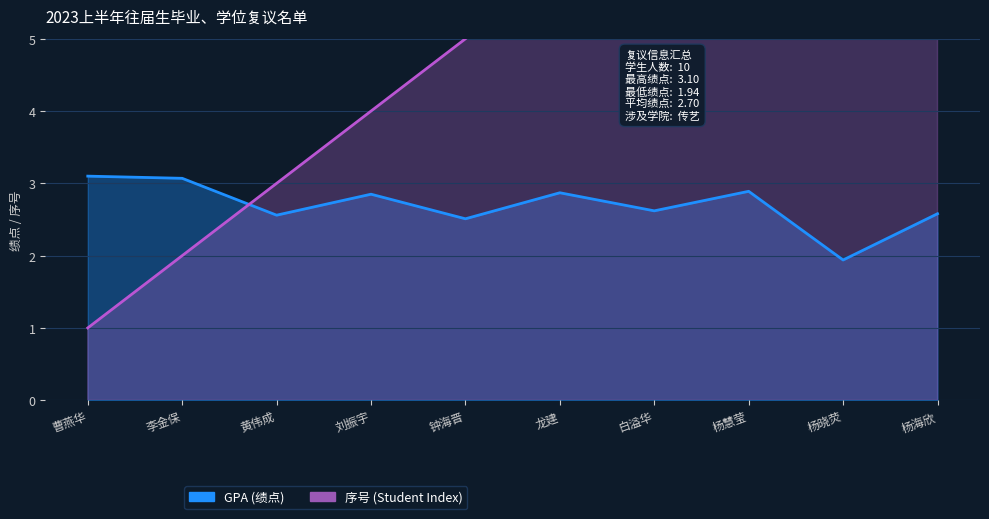

Reading left to right, what are all the values shown in this chart?

GPA: 3.1	3.1	2.6	2.9	2.5	2.9	2.6	2.9	1.9	2.6
Student Index: 1.0	2.0	3.0	4.0	5.0	6.0	7.0	8.0	9.0	10.0